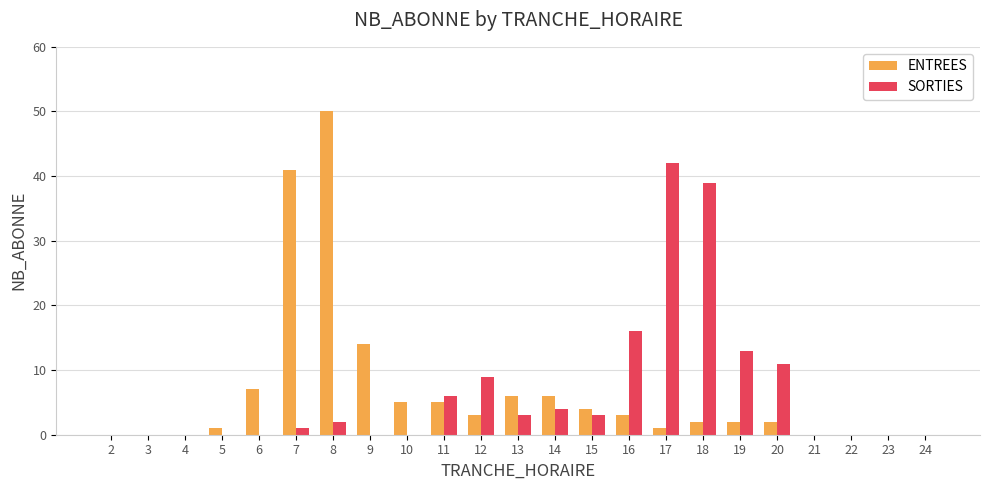

What is the highest value of the SORTIES series?

42